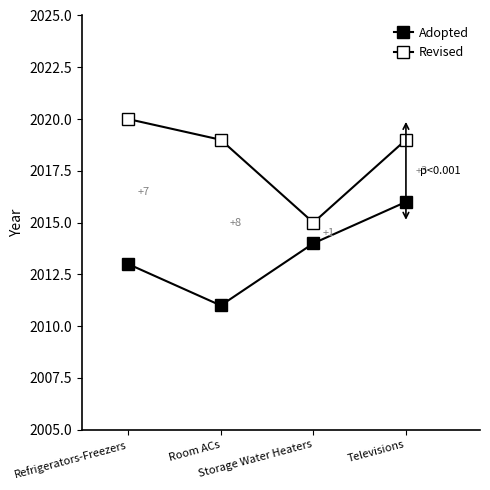

Count the Revised values in the range 2019 to 2020.

3